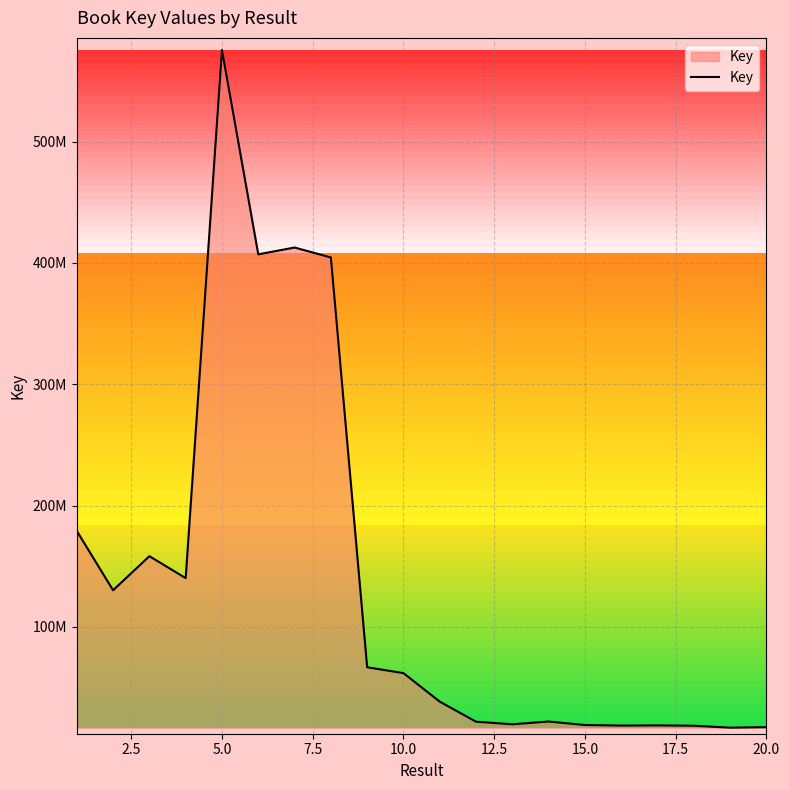

What is the maximum value shown in the chart?

575625587